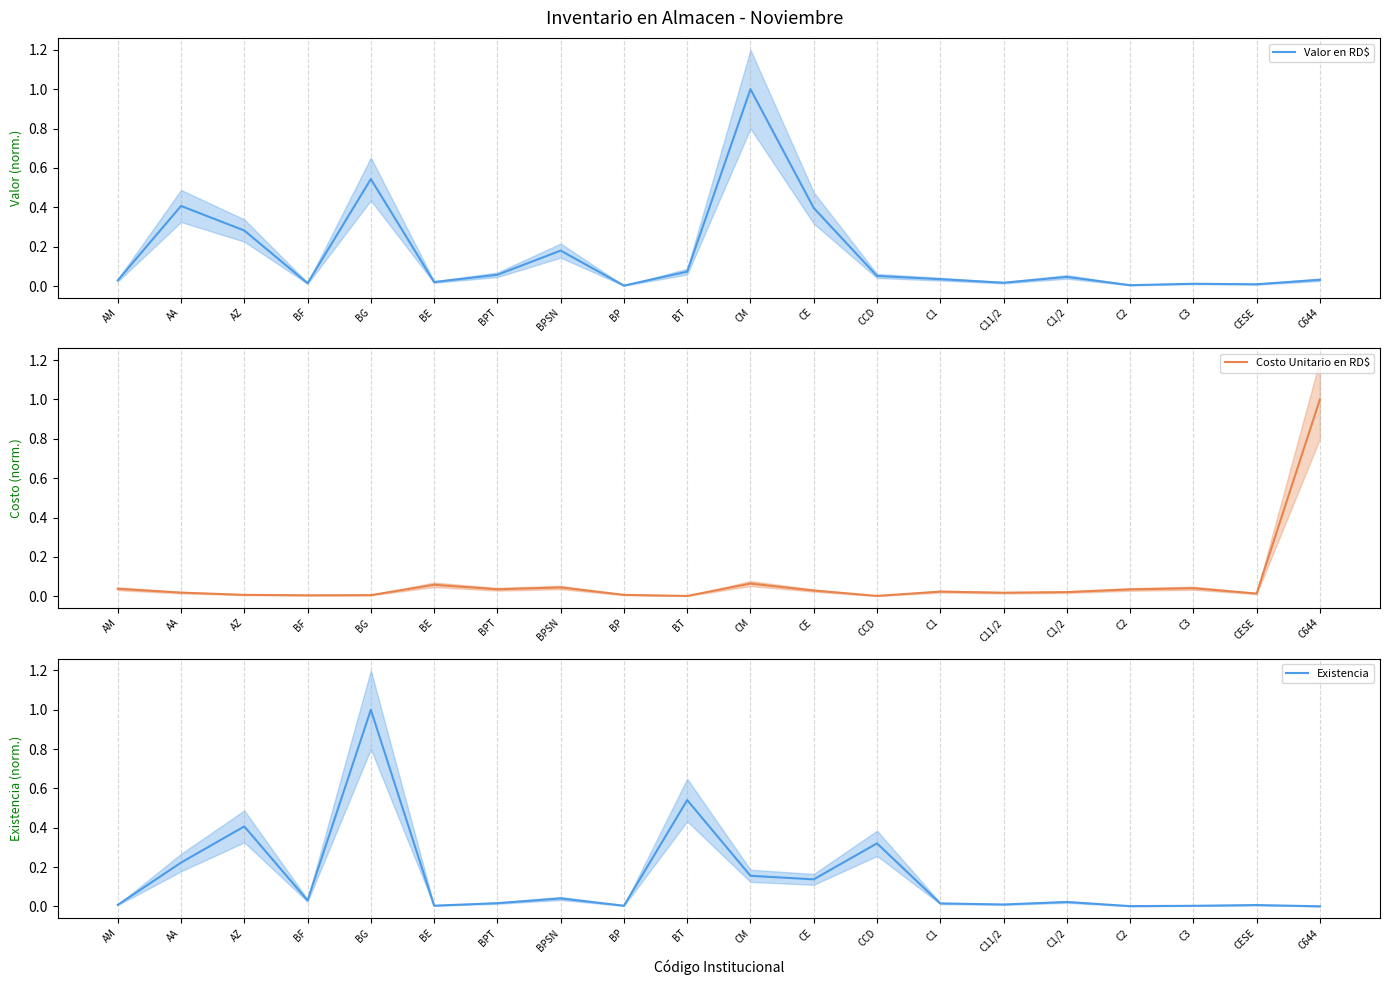

Which series has the widest spread of values?

Existencia